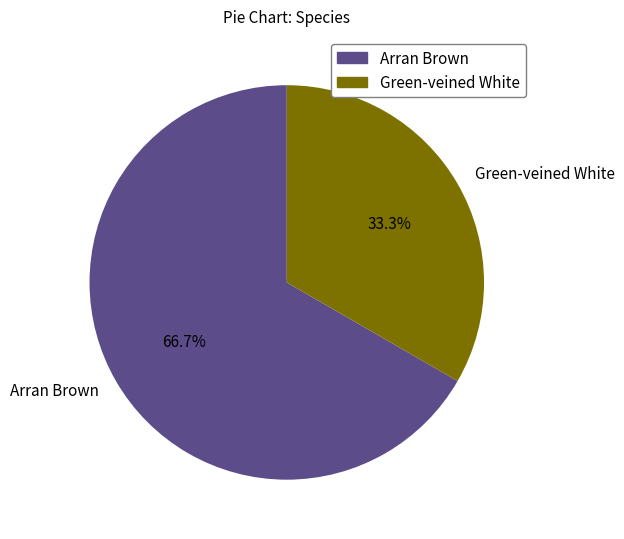

To the nearest percent, what is the difference between the Arran Brown and Green-veined White slice percentages?

33%